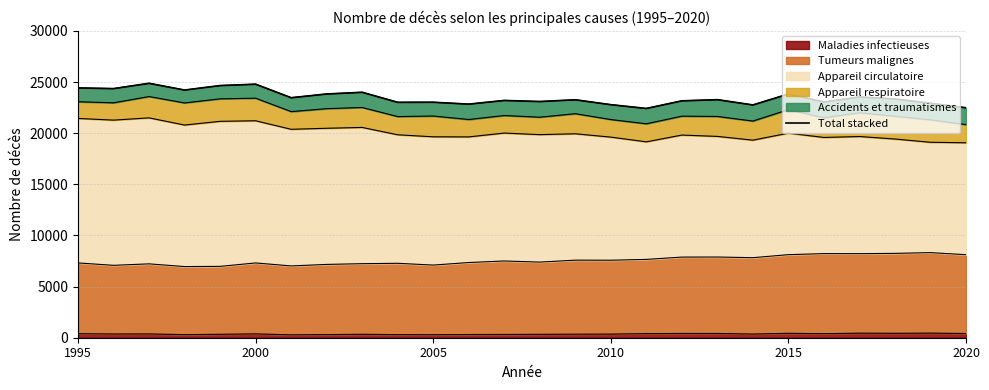

How many lines are shown in the chart?

1